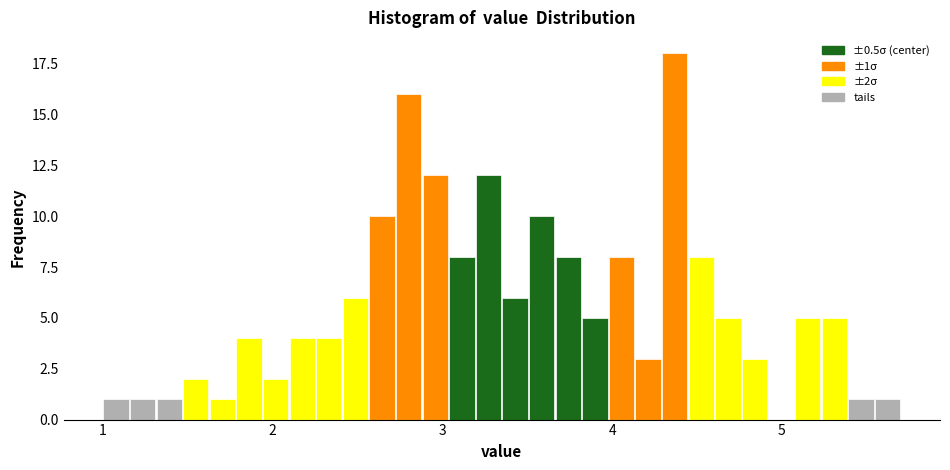

Read against the x-axis, roughly where is the centre of the tallest bar?

4.4